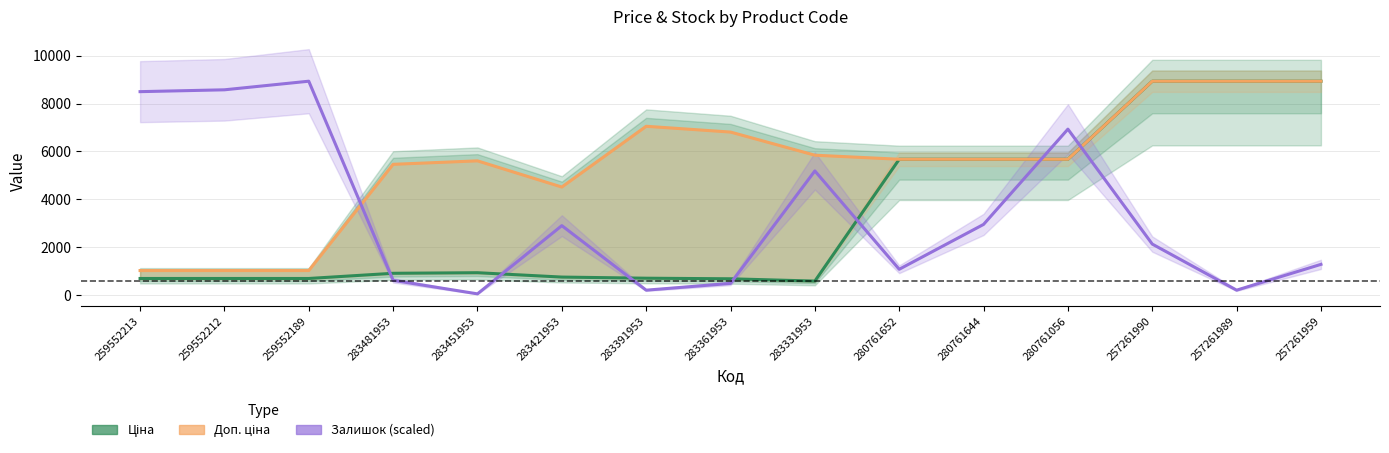

Is the value of Залишок (scaled) at 259552213 greater than the value of Доп. ціна at 283361953?

Yes